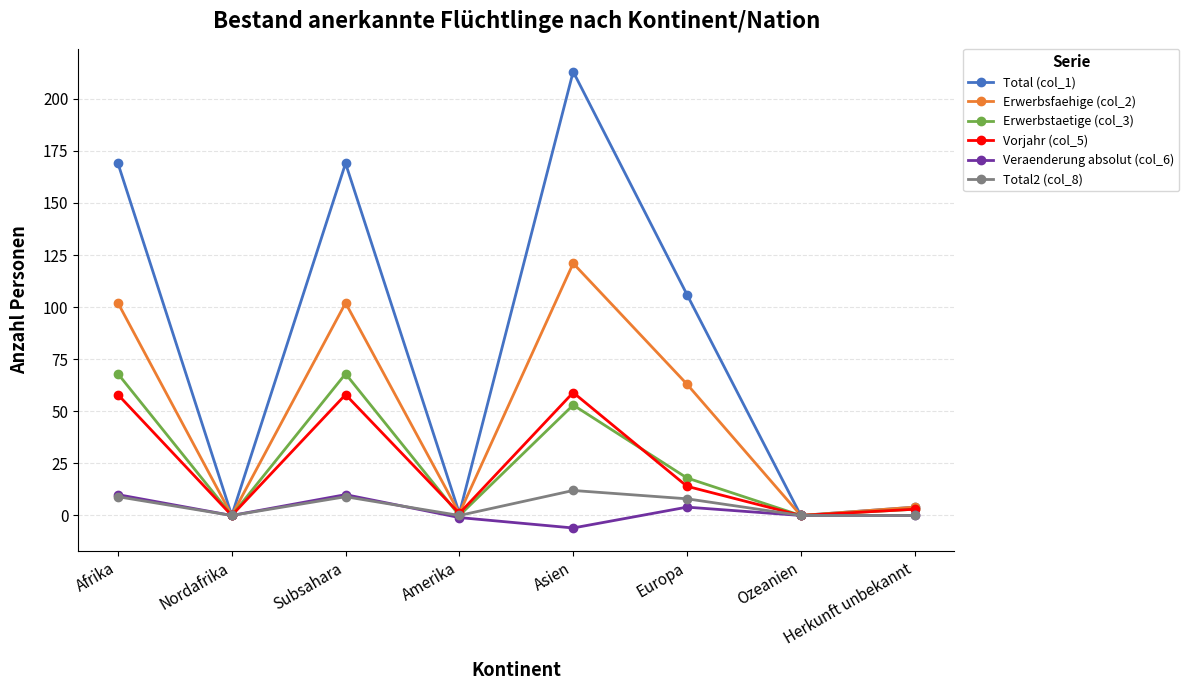

What value does the Vorjahr (col_5) series have at Afrika, to the nearest 5?

60